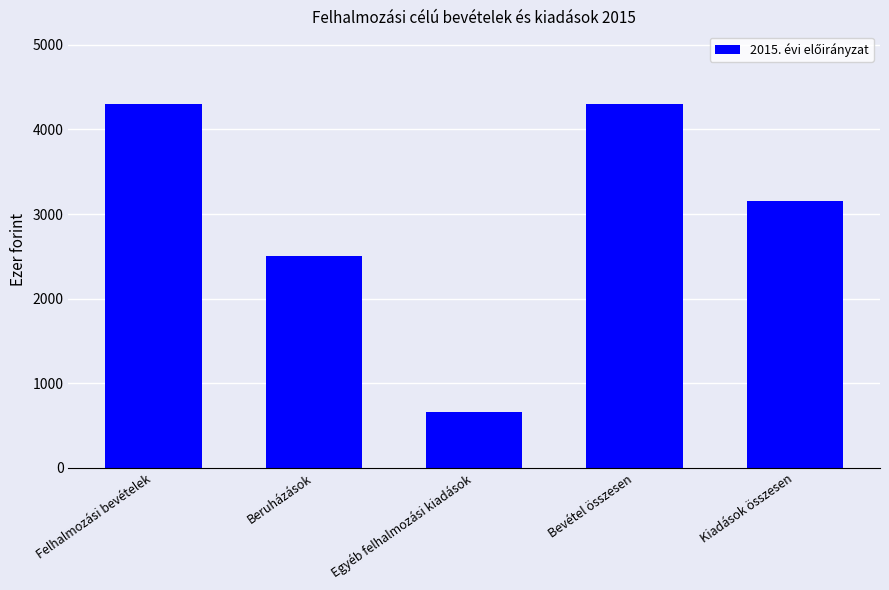

Between Kiadások összesen and Egyéb felhalmozási kiadások, which is larger?

Kiadások összesen